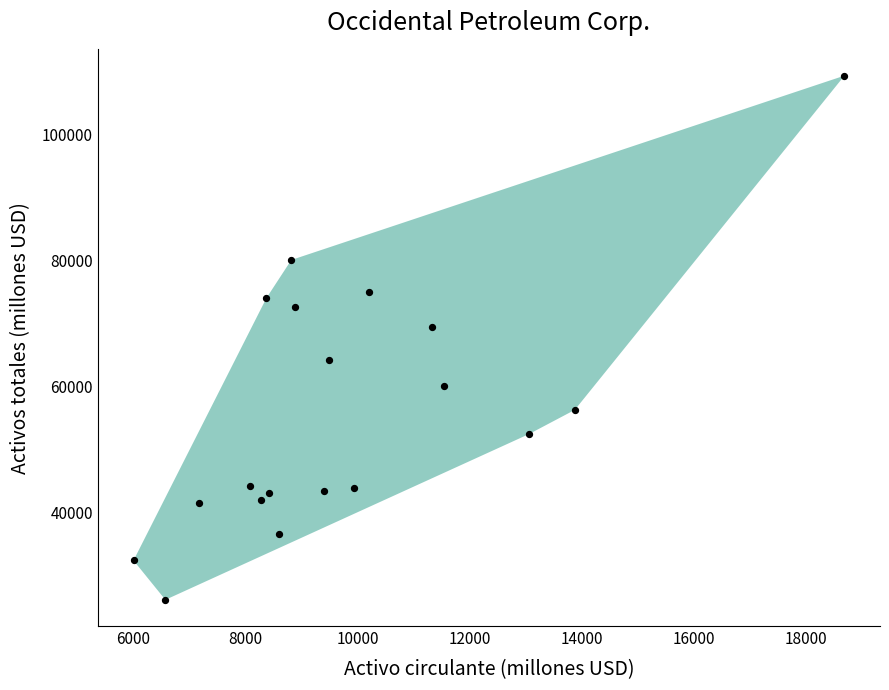

What is the range of Y values (max minus min)?

83222